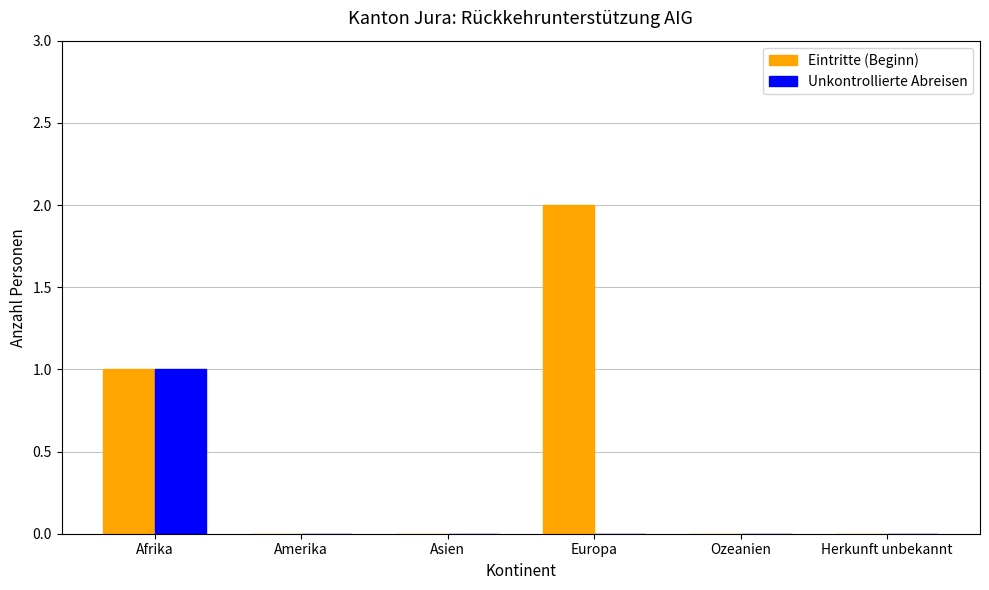

The value of Unkontrollierte Abreisen at Europa is 0. True or false?

True